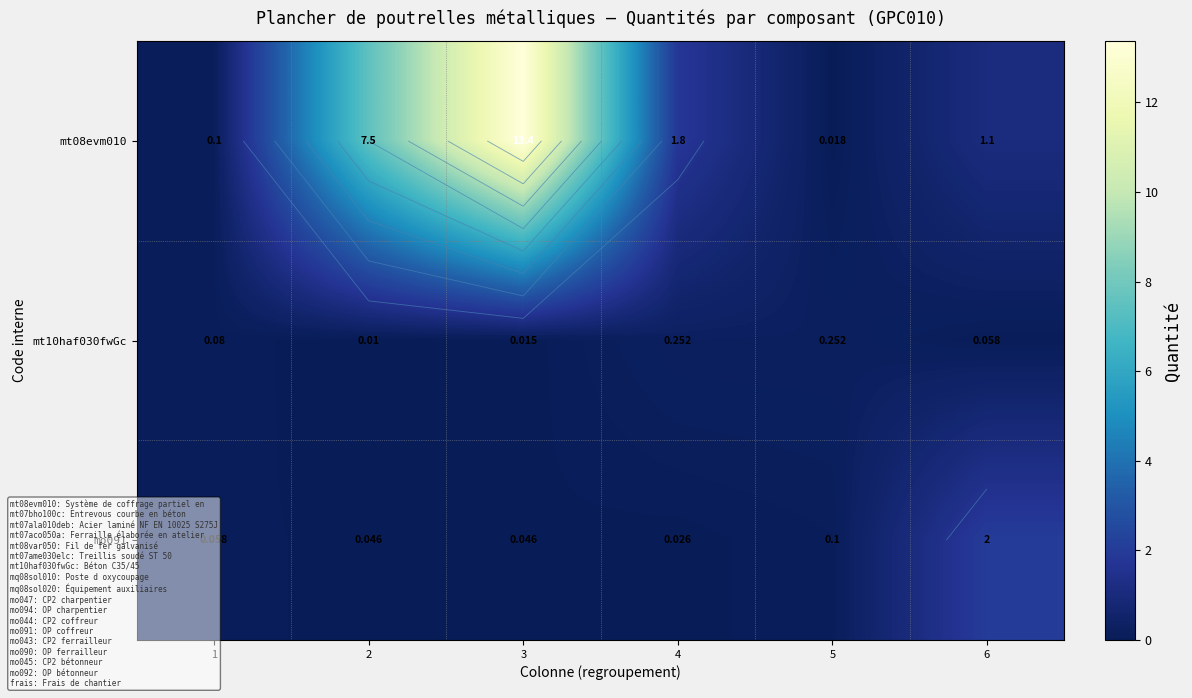

What is the difference between the mt08evm010 values at 1 and 3?

13.3